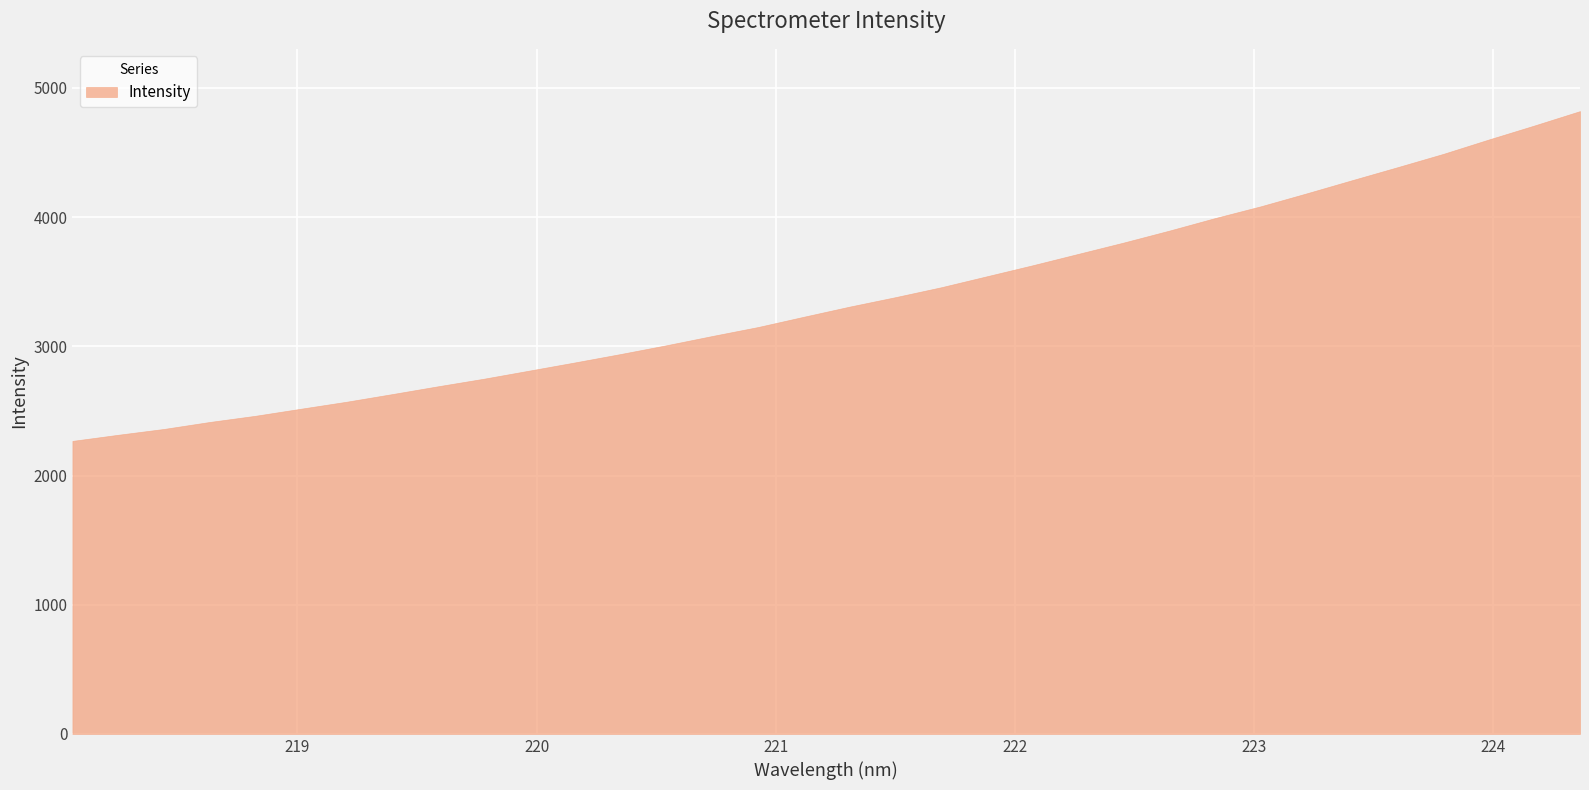

What is the sum of all values?

114357.3